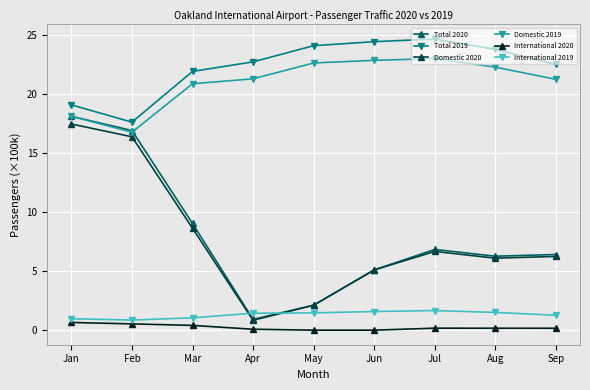

Where is the first local maximum for Total 2020?

Jul